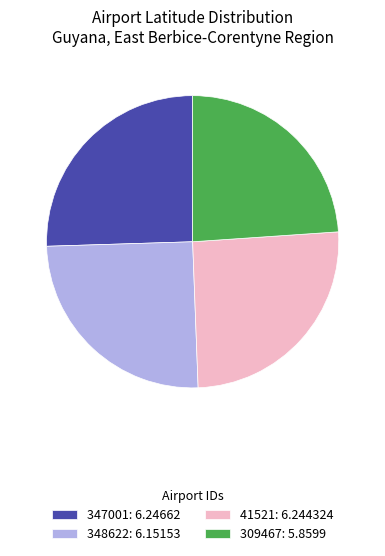

Which slice is the smallest?

309467